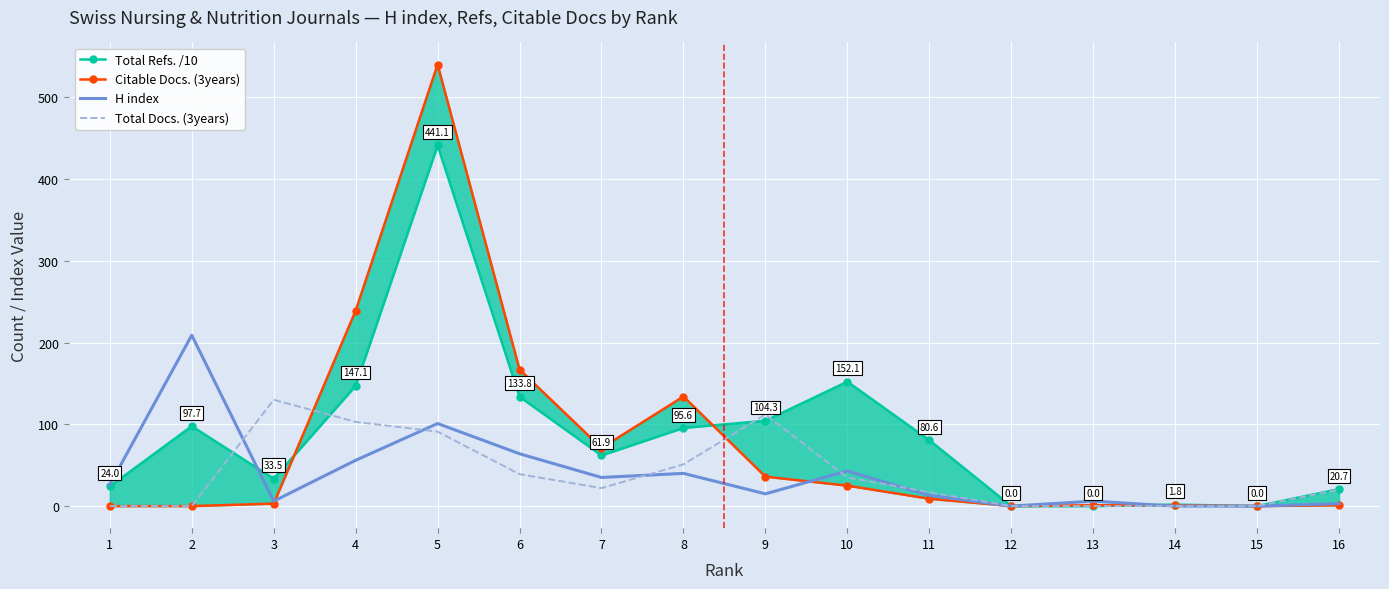

Which series ends up on top after the final intersection of Total Refs. /10 and H index?

Total Refs. /10